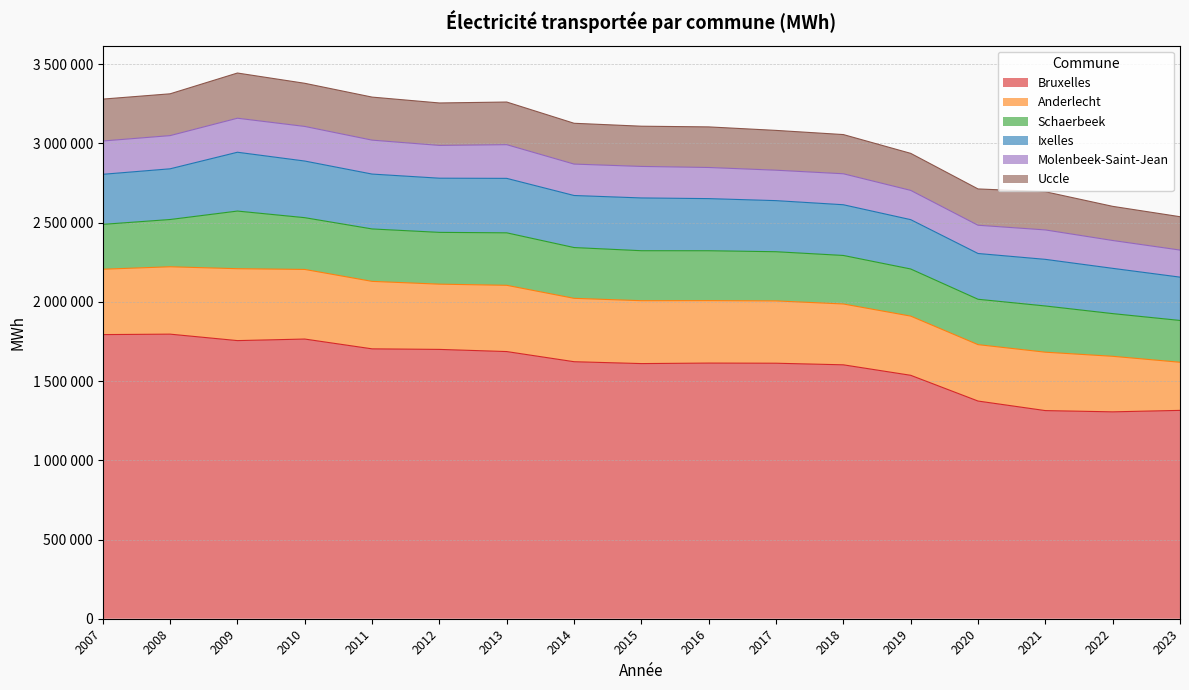

Rank the series at 2022 from lowest to highest value.

Molenbeek-Saint-Jean, Uccle, Schaerbeek, Ixelles, Anderlecht, Bruxelles